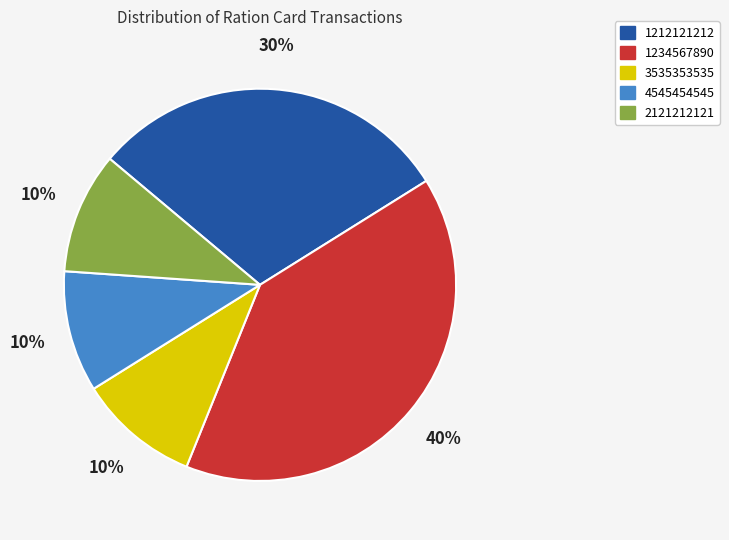

Does any single category account for the majority?

No